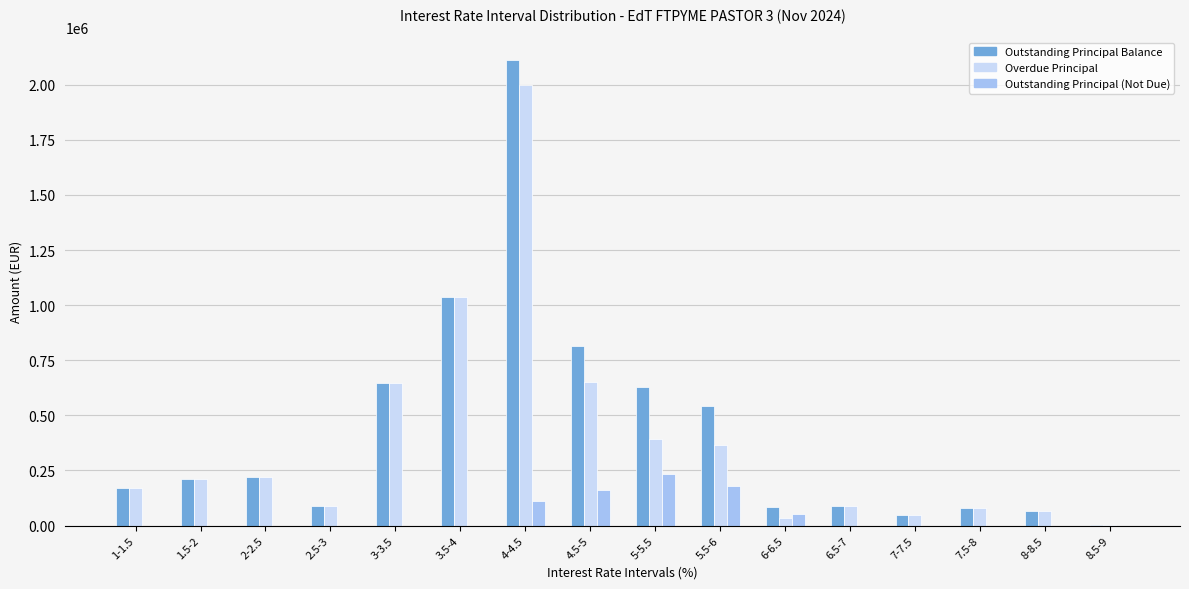

What is the total value across all series at 1-1.5?

336642.1